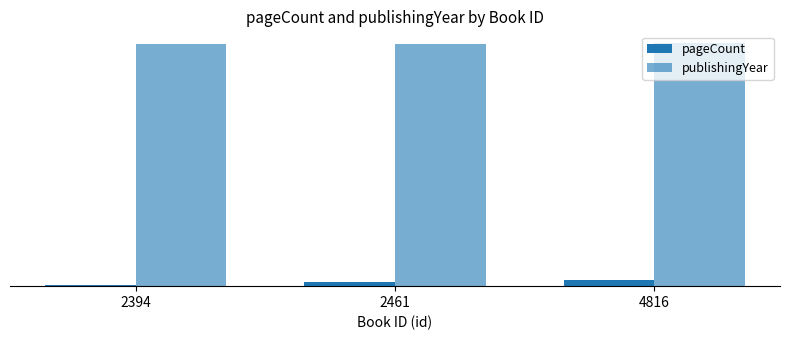

Are the bars horizontal?

No